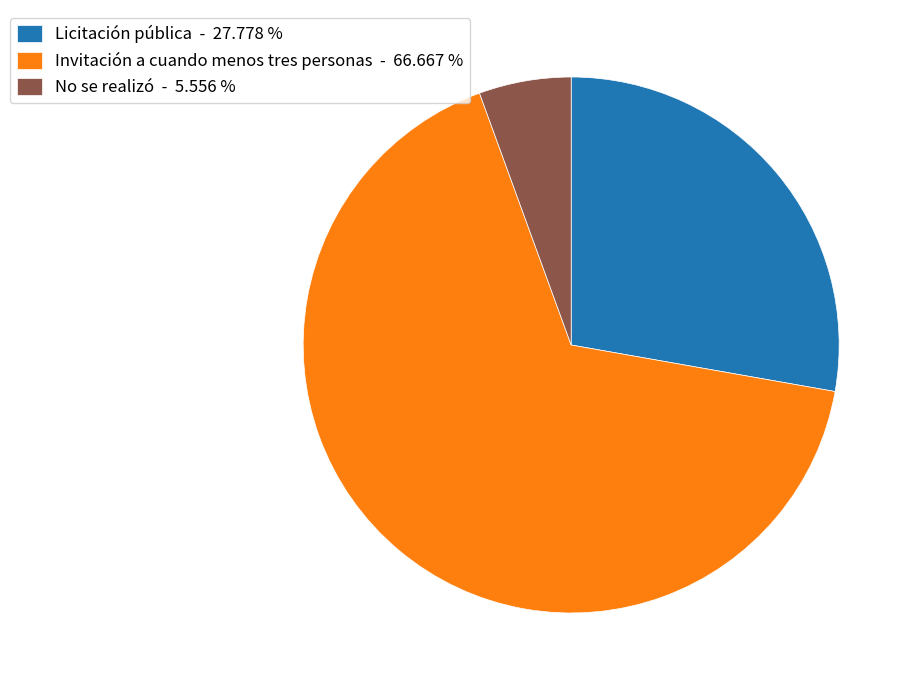

How many slices are in this pie chart?

3